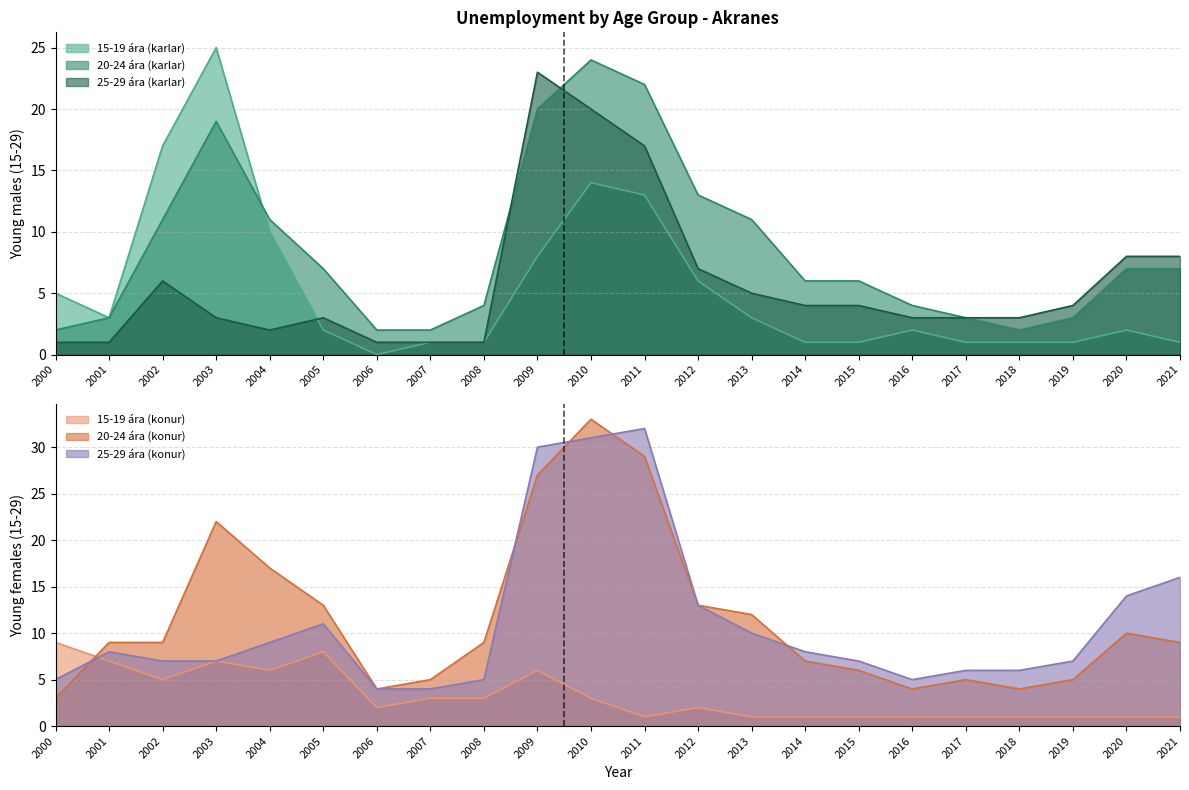

The value of 15-19 ára (karlar) at 2011 is 4. True or false?

False